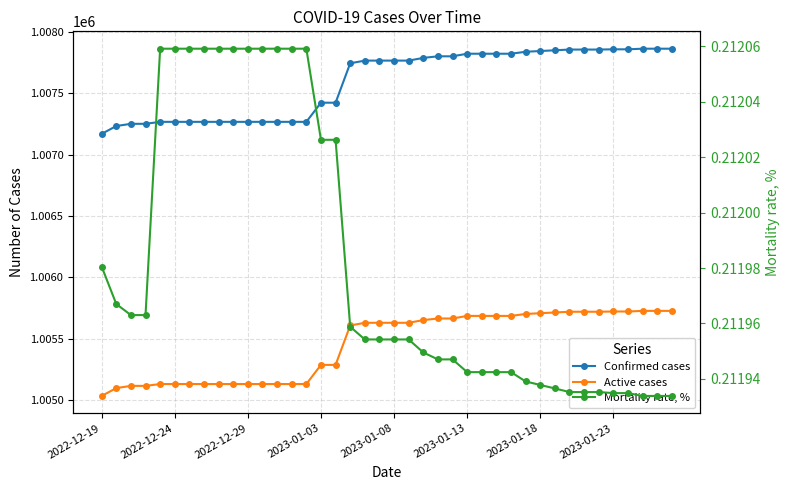

What is the difference between the Active cases values at 14 and 19?

499.0